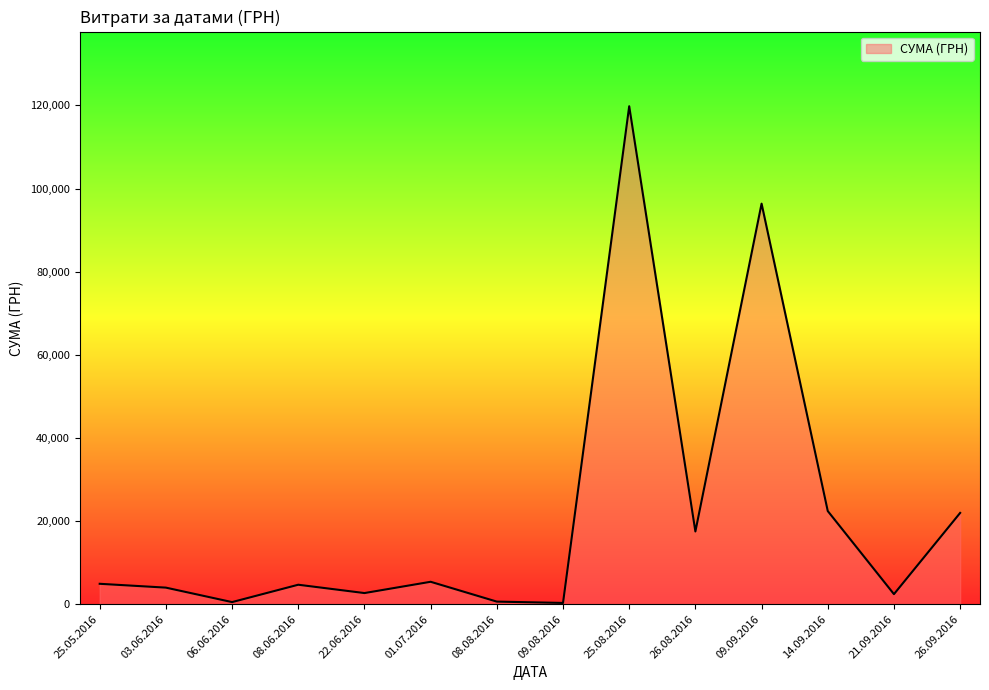

What is the maximum value shown in the chart?

119800.0